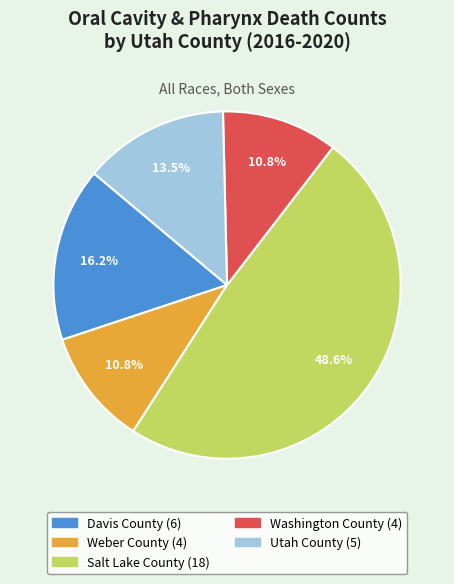

Which has a higher value, Weber County or Davis County?

Davis County